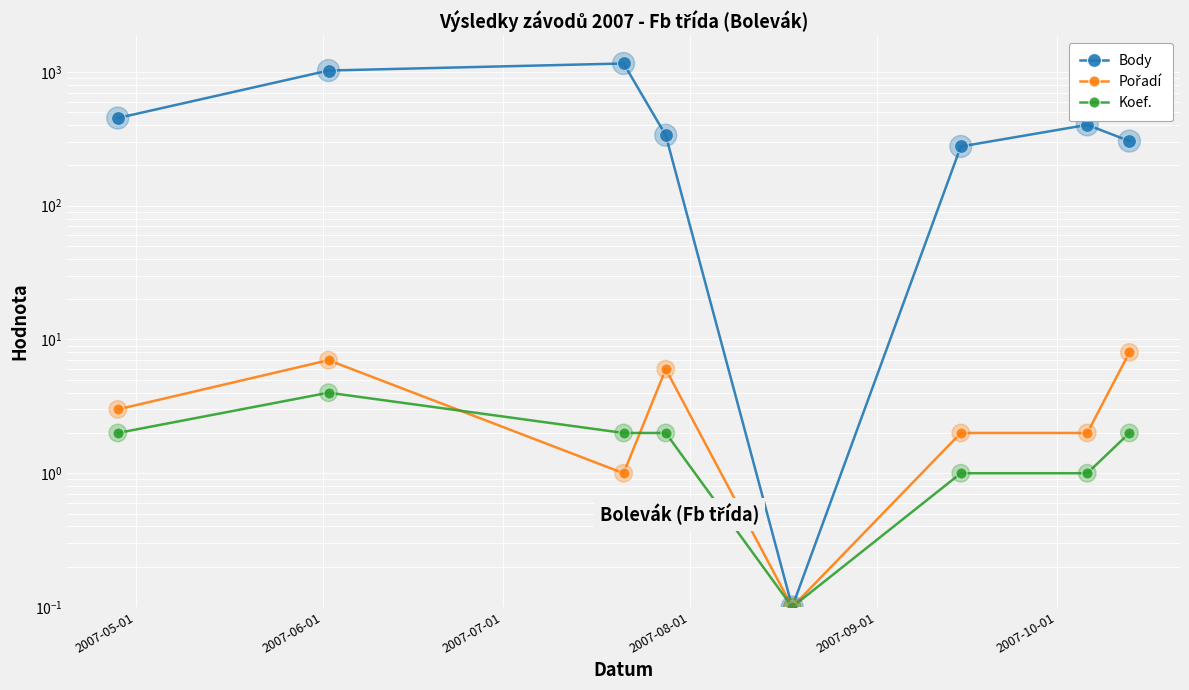

Which series reaches the maximum Y coordinate?

Body